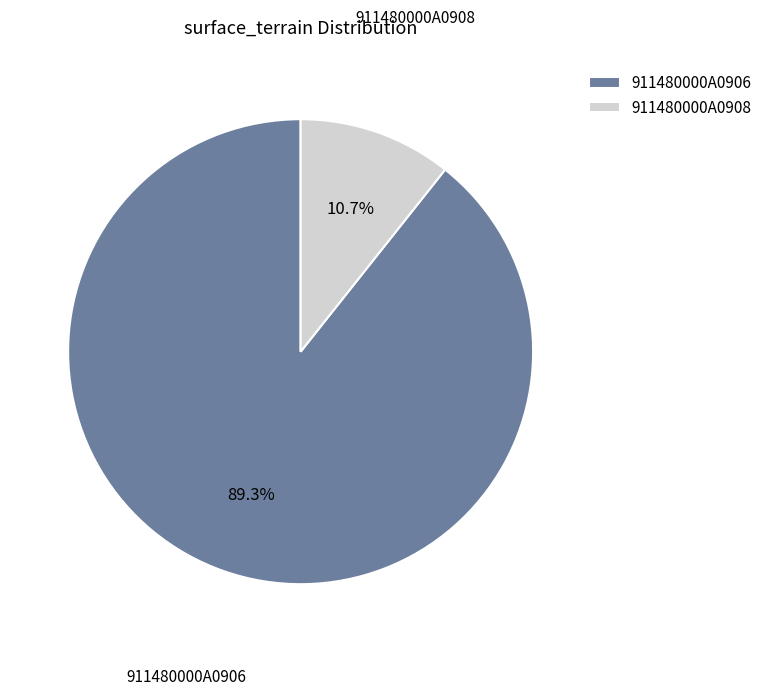

Is there a majority slice in this chart?

Yes